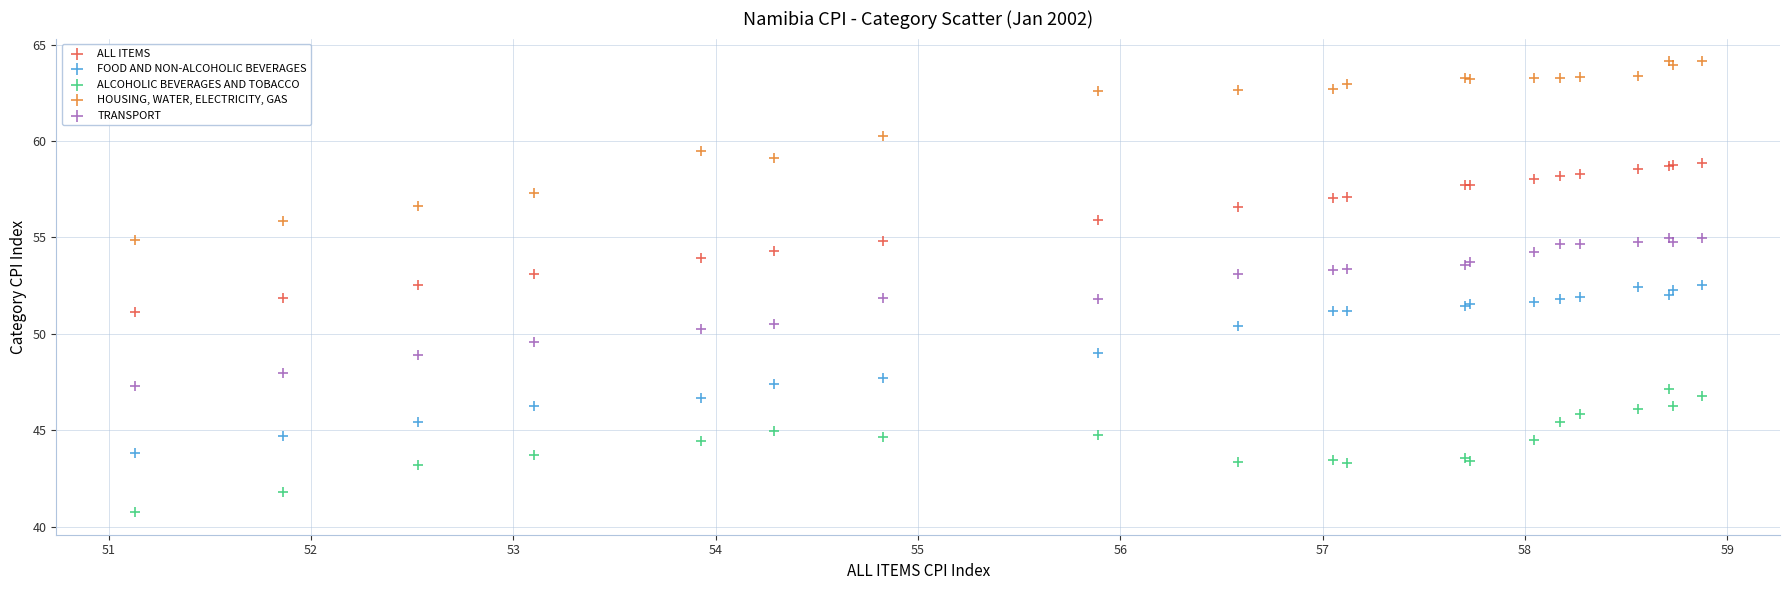

Which series contains the lowest Y value?

ALCOHOLIC BEVERAGES AND TOBACCO